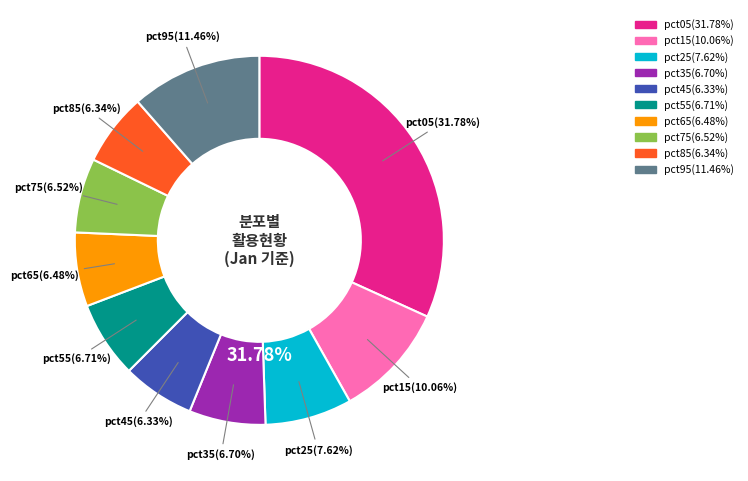

To the nearest percent, what is the average slice percentage?

10%